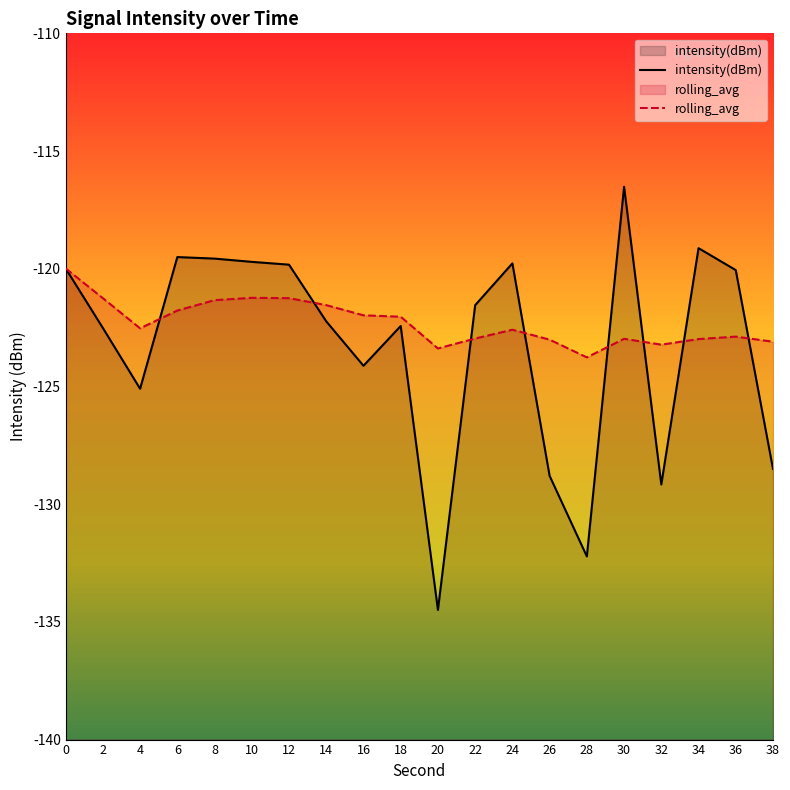

Reading left to right, transcribe all the data shown in this chart.

intensity(dBm): 0=-120.0	2=-122.5	4=-125.1	6=-119.5	8=-119.6	10=-119.7	12=-119.8	14=-122.2	16=-124.1	18=-122.4	20=-134.5	22=-121.5	24=-119.8	26=-128.8	28=-132.2	30=-116.5	32=-129.2	34=-119.1	36=-120.1	38=-128.5
rolling_avg: 0=-120.0	2=-121.3	4=-122.5	6=-121.8	8=-121.3	10=-121.2	12=-121.2	14=-121.5	16=-122.0	18=-122.0	20=-123.4	22=-123.0	24=-122.6	26=-123.0	28=-123.8	30=-123.0	32=-123.2	34=-123.0	36=-122.9	38=-123.1